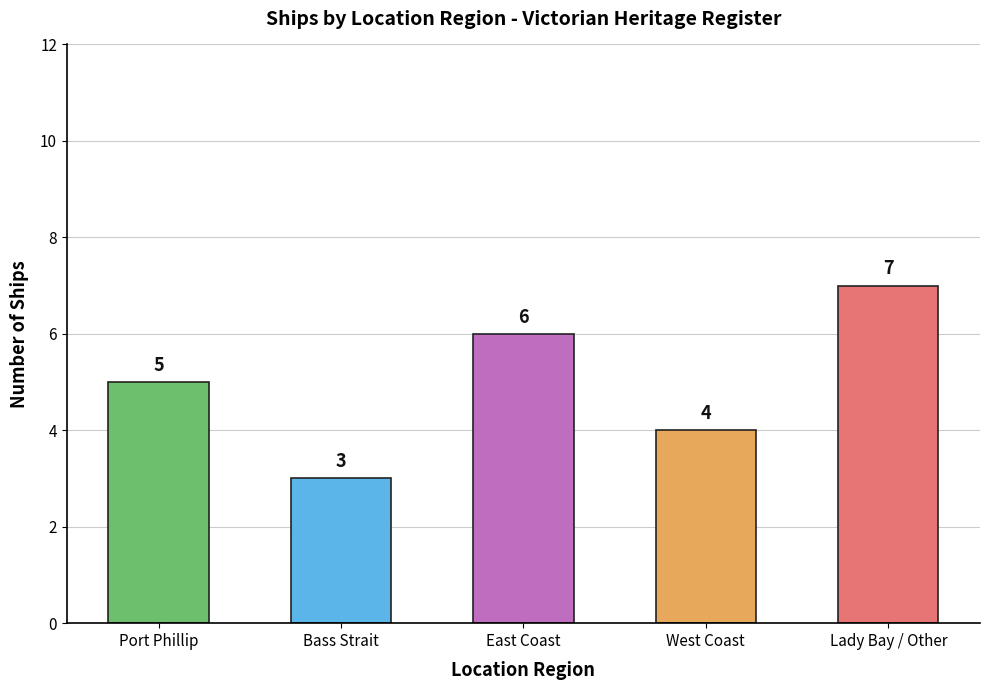

What is the change in value from Port Phillip to Bass Strait?

-2